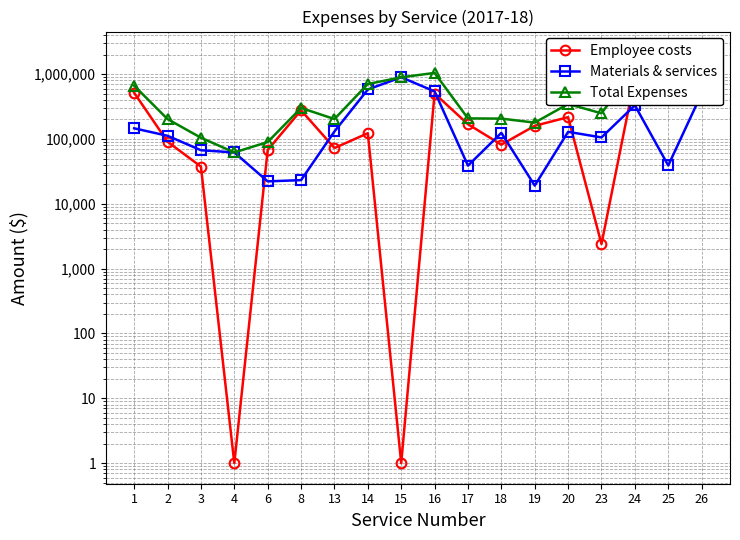

How many interior local peaks does the Materials & services series have?

4